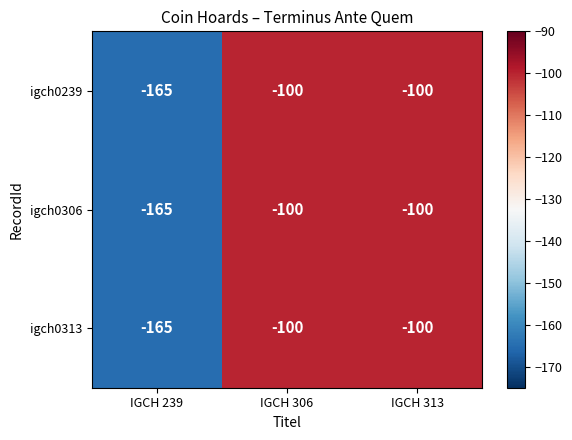

Reading right to left, list all the values displayed in this chart.

igch0239: IGCH 313=-100	IGCH 306=-100	IGCH 239=-165
igch0306: IGCH 313=-100	IGCH 306=-100	IGCH 239=-165
igch0313: IGCH 313=-100	IGCH 306=-100	IGCH 239=-165